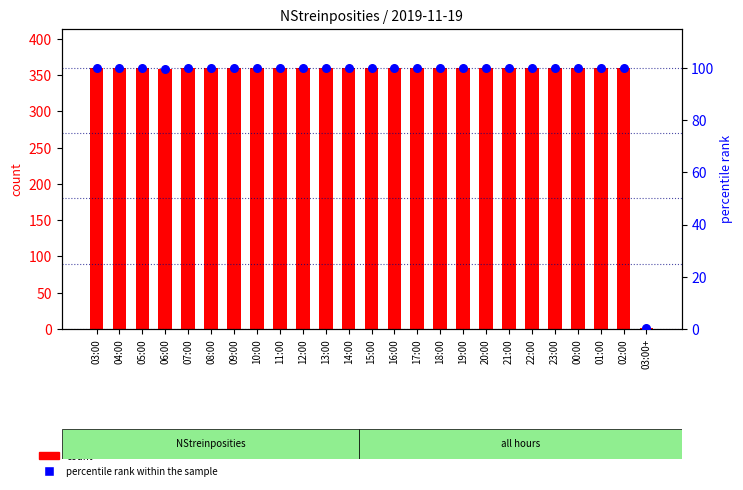

Which series has the largest total across all categories?

count